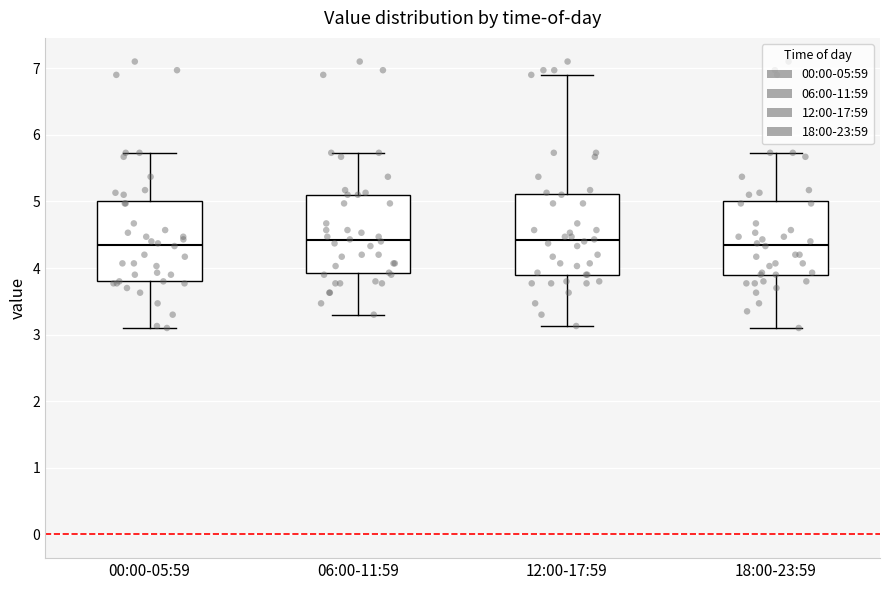

Where does the median line of the box for 00:00-05:59 sit on the y-axis? The values are not printed on the chart, so give them approximately, as read against the axis.

4.4